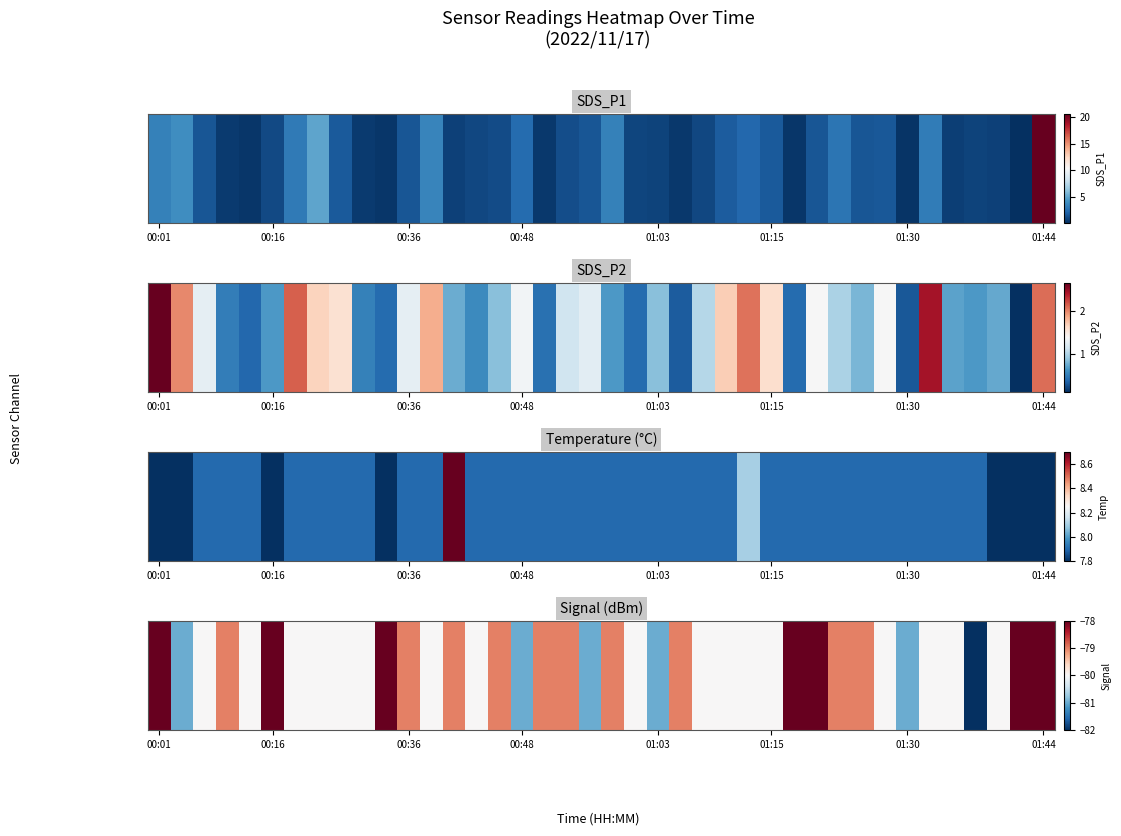

Where does the data first go above -80?

00:01